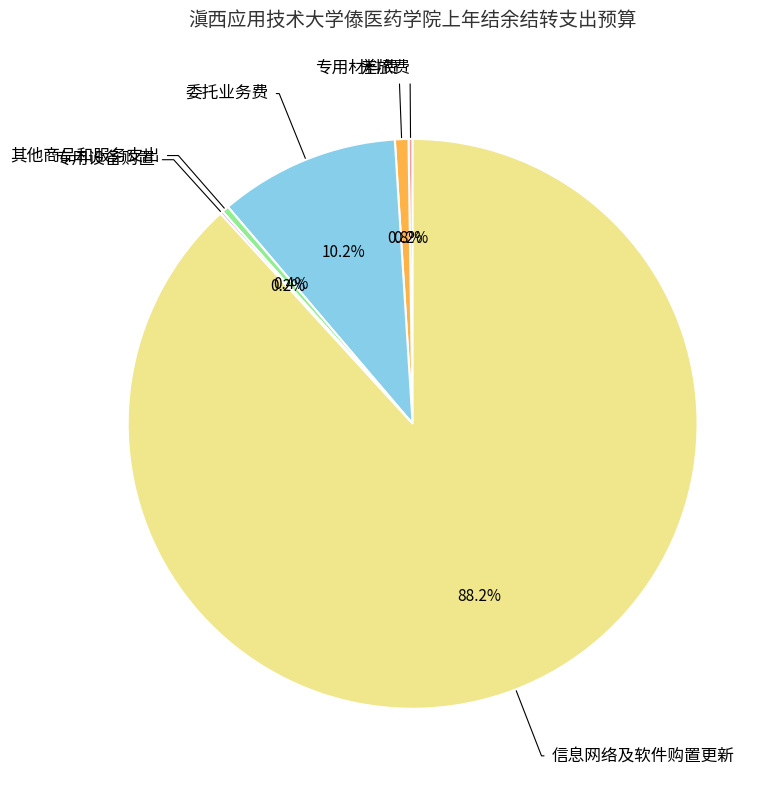

Is there any slice that represents more than half of the pie?

Yes